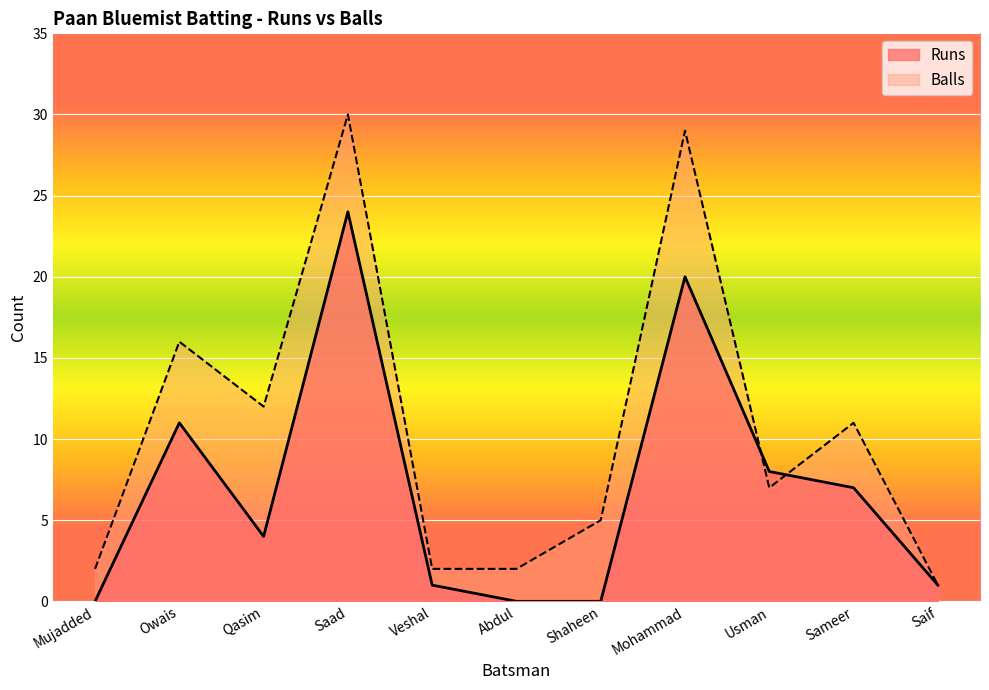

Reading right to left, list all the values displayed in this chart.

Runs: Saif=1	Sameer=7	Usman=8	Mohammad=20	Shaheen=0	Abdul=0	Veshal=1	Saad=24	Qasim=4	Owais=11	Mujadded=0
Balls: Saif=1	Sameer=11	Usman=7	Mohammad=29	Shaheen=5	Abdul=2	Veshal=2	Saad=30	Qasim=12	Owais=16	Mujadded=2